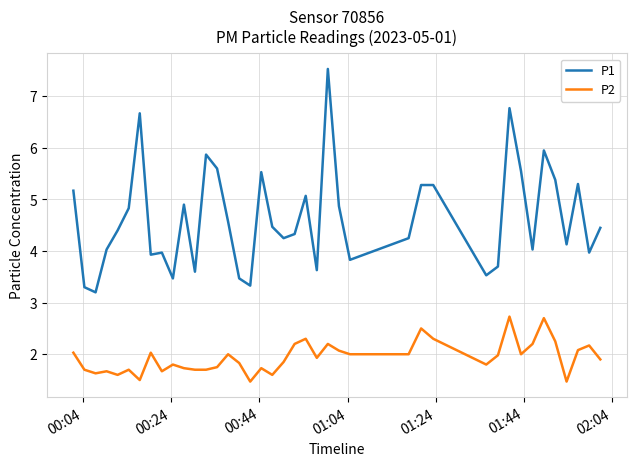

True or false: P2 and P1 intersect in this chart.

False